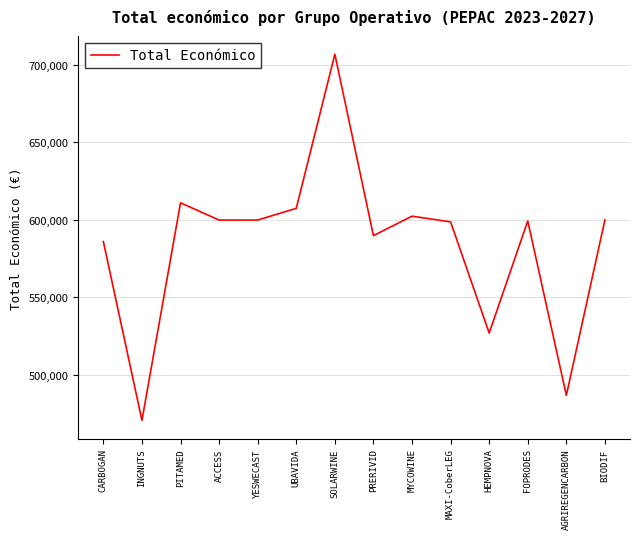

Does the chart have visible grid lines?

Yes